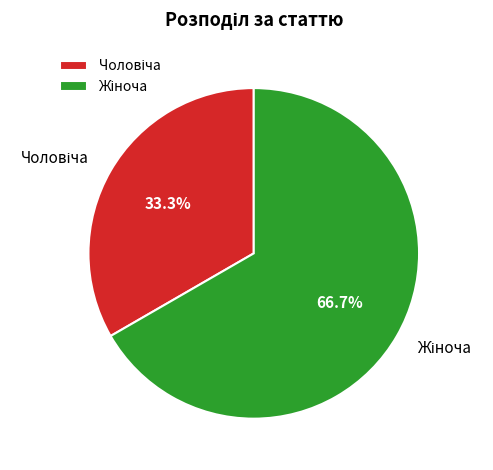

Is there any slice that represents more than half of the pie?

Yes